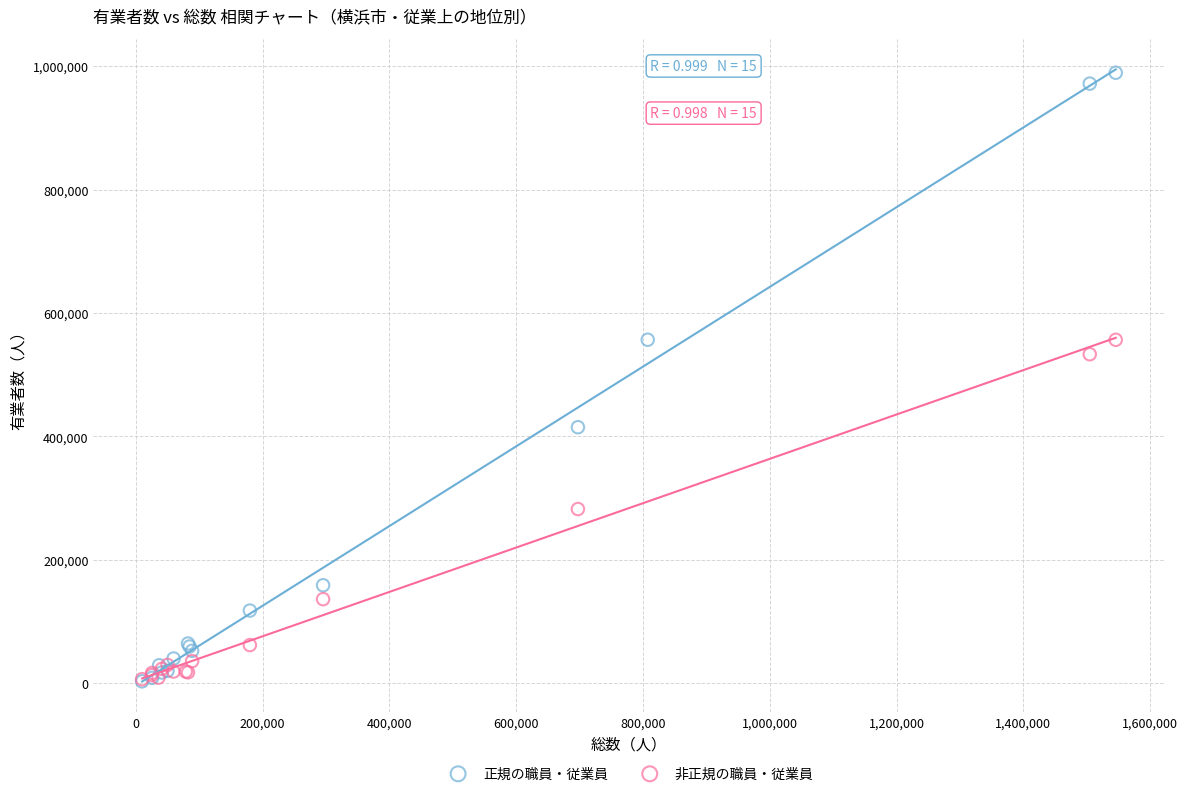

Which series has the largest Y range (max minus min)?

正規の職員・従業員